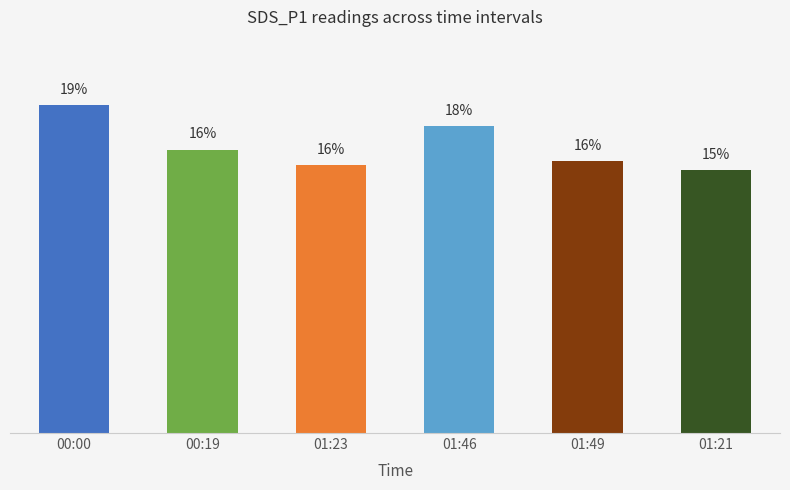

Reading right to left, extract all data points from this chart.

15.3	15.8	17.8	15.6	16.5	19.1